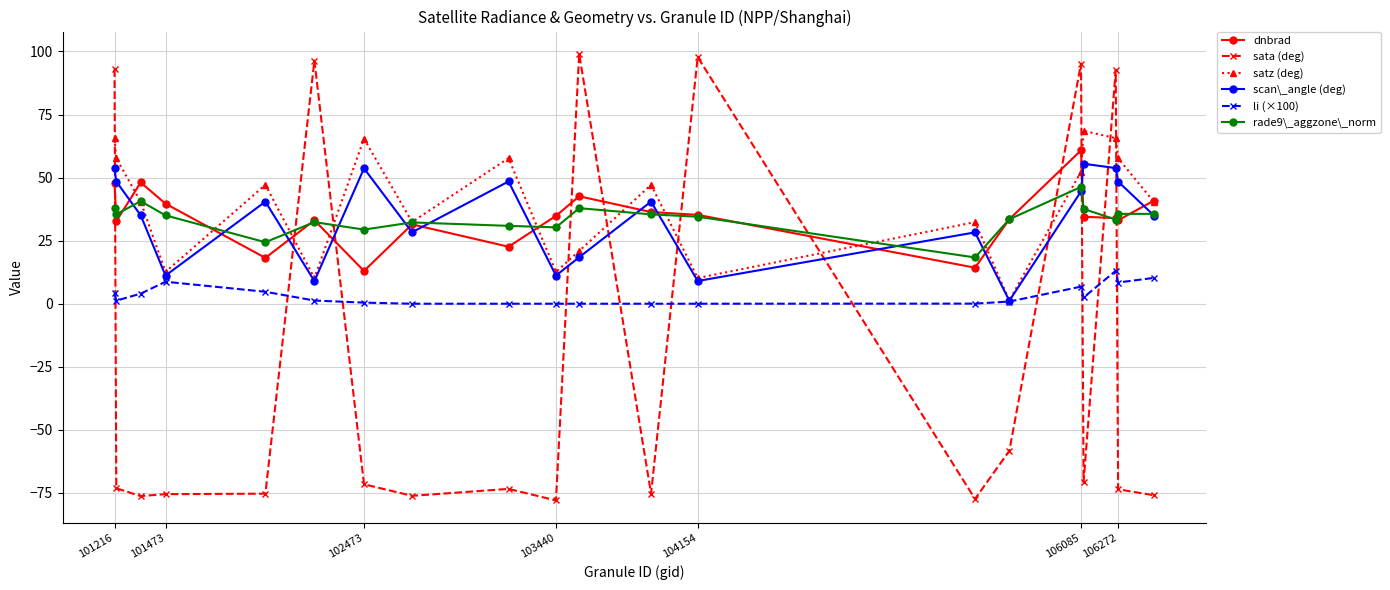

What are all the series names shown in the legend?

dnbrad, sata (deg), satz (deg), scan\_angle (deg), li (×100), rade9\_aggzone\_norm